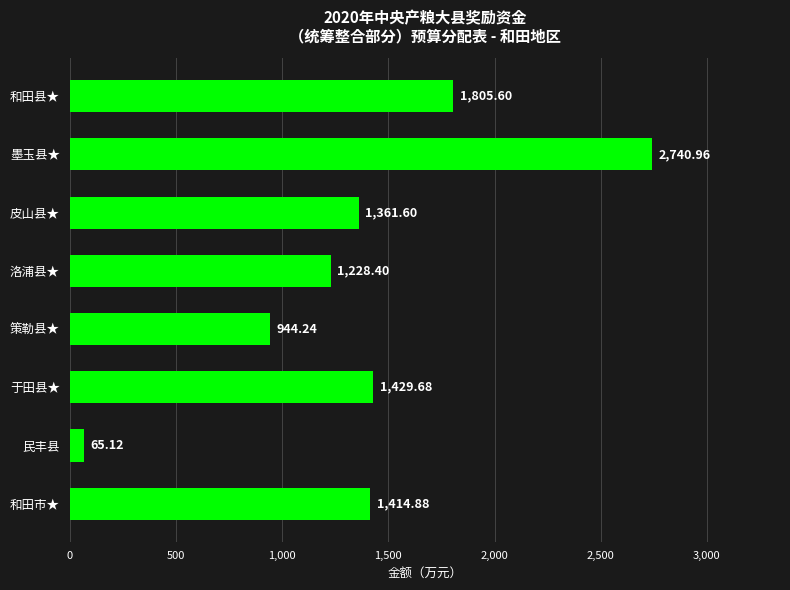

At which category does the chart reach its peak across all series?

墨玉县★